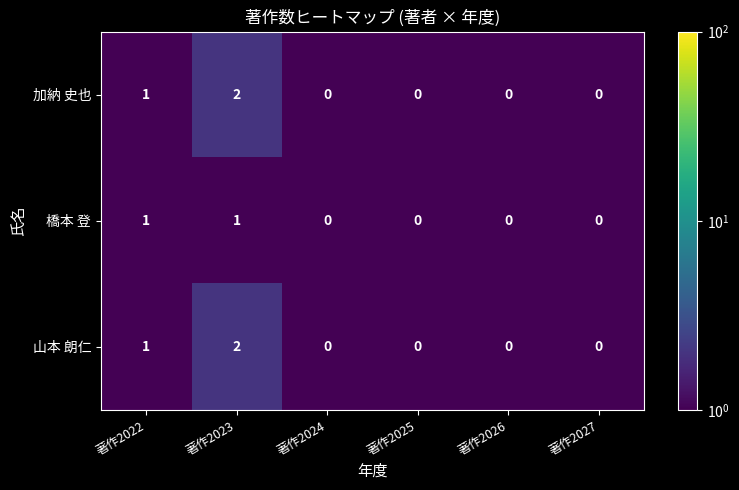

Is it true that 加納 史也 equals 0 at 著作2026?

True